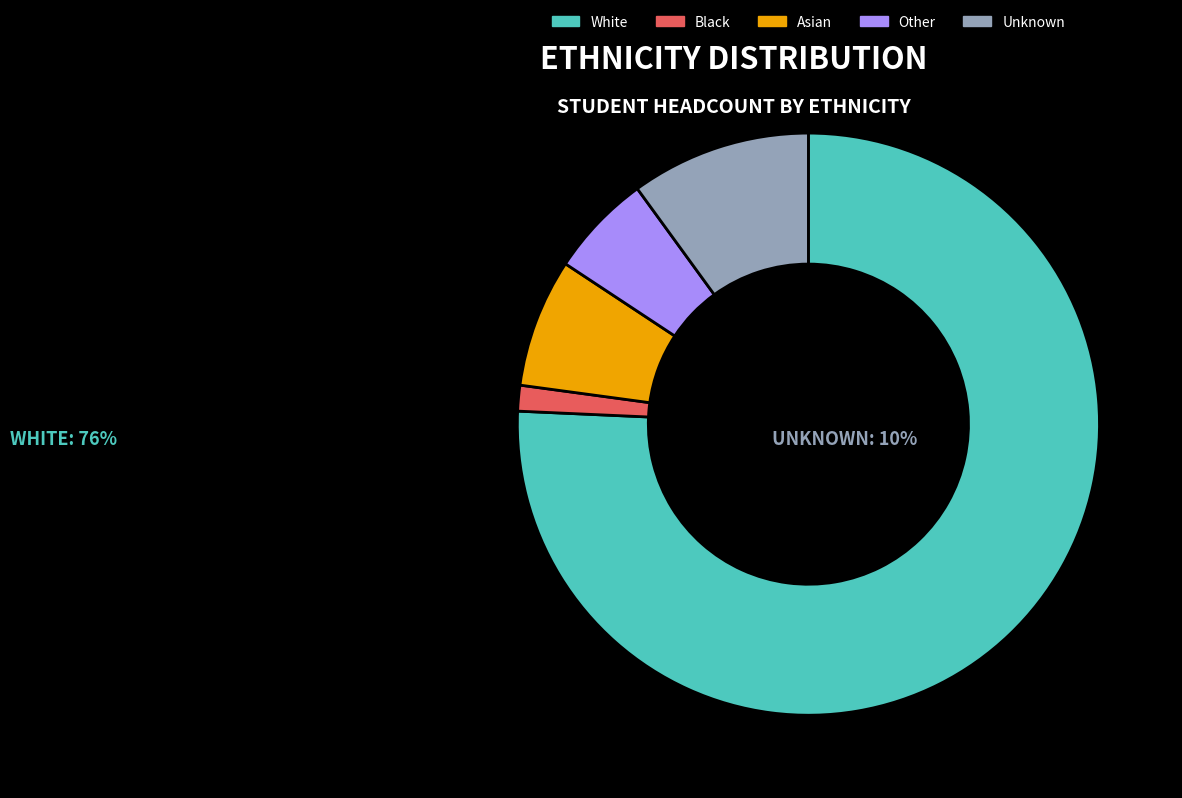

Is the sum of Other and Black greater than half?

No